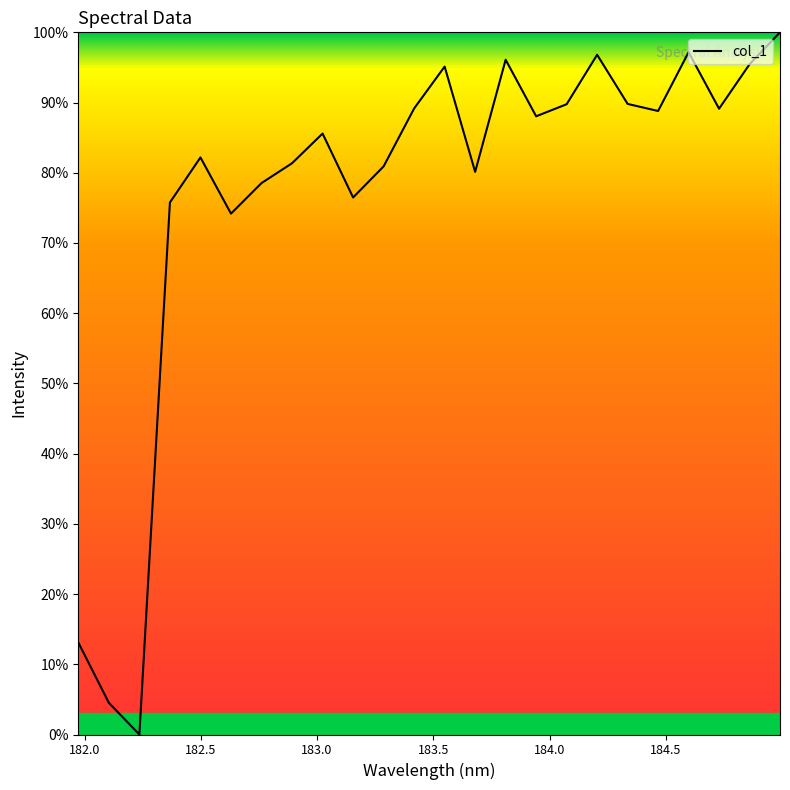

What is the maximum value shown in the chart?

100.0